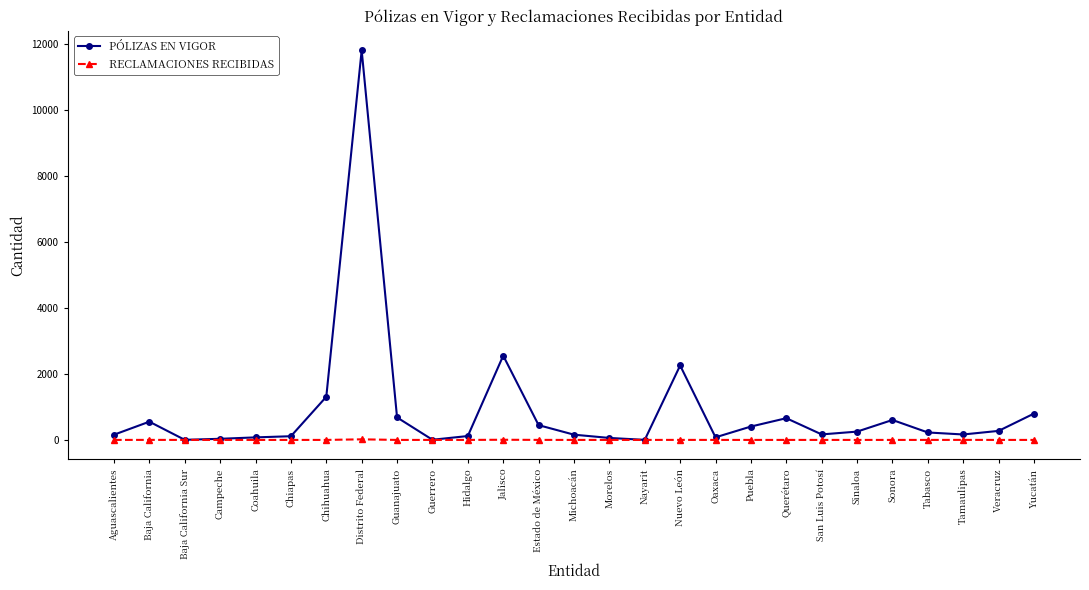

How many series are shown in this chart?

2